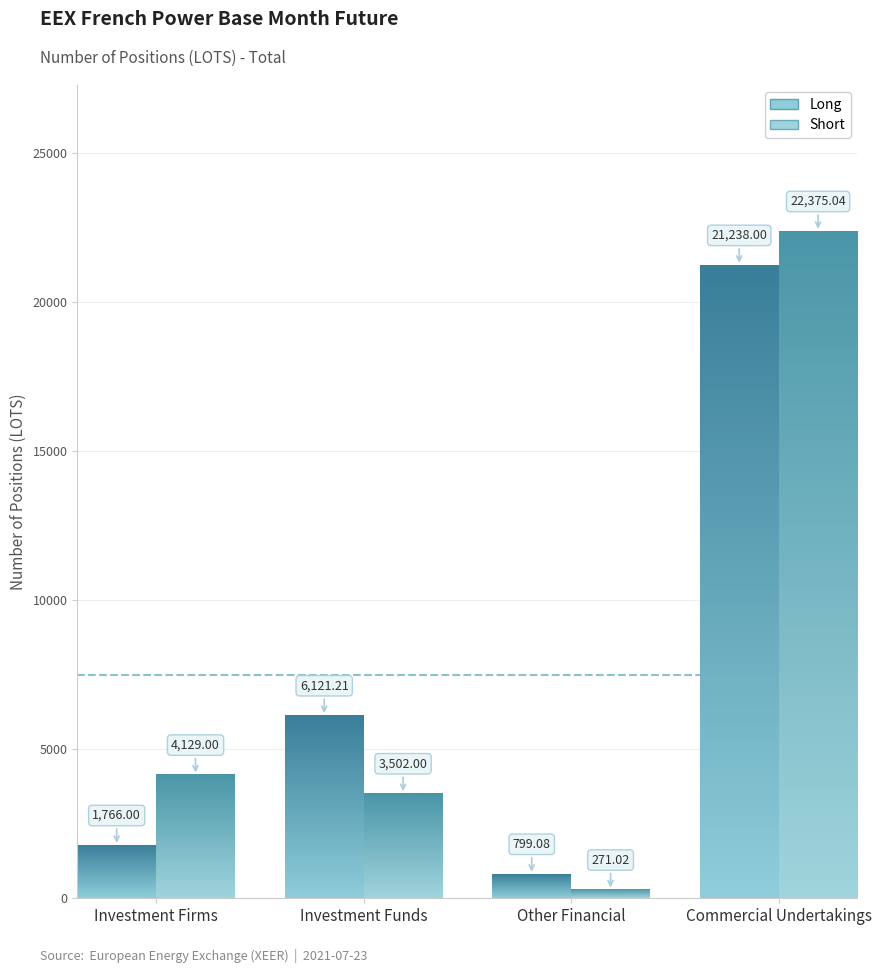

What is the average value of the Short series?

7569.3